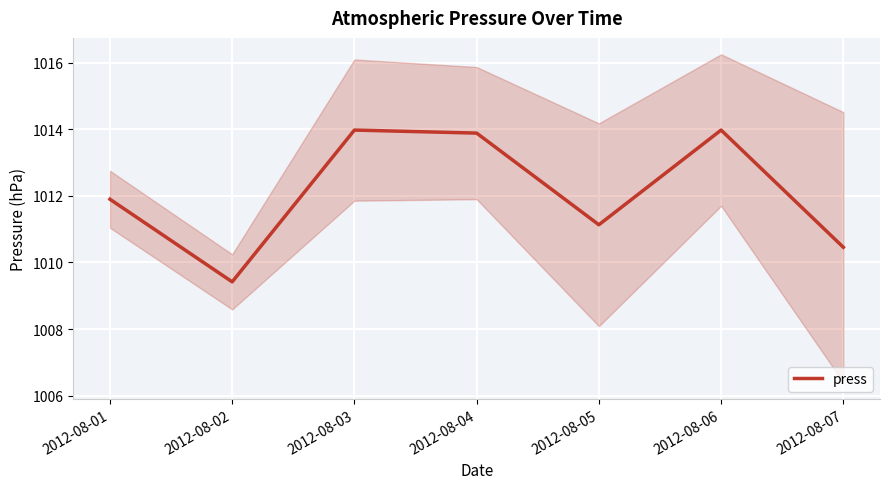

Where is the first local maximum?

2012-08-03